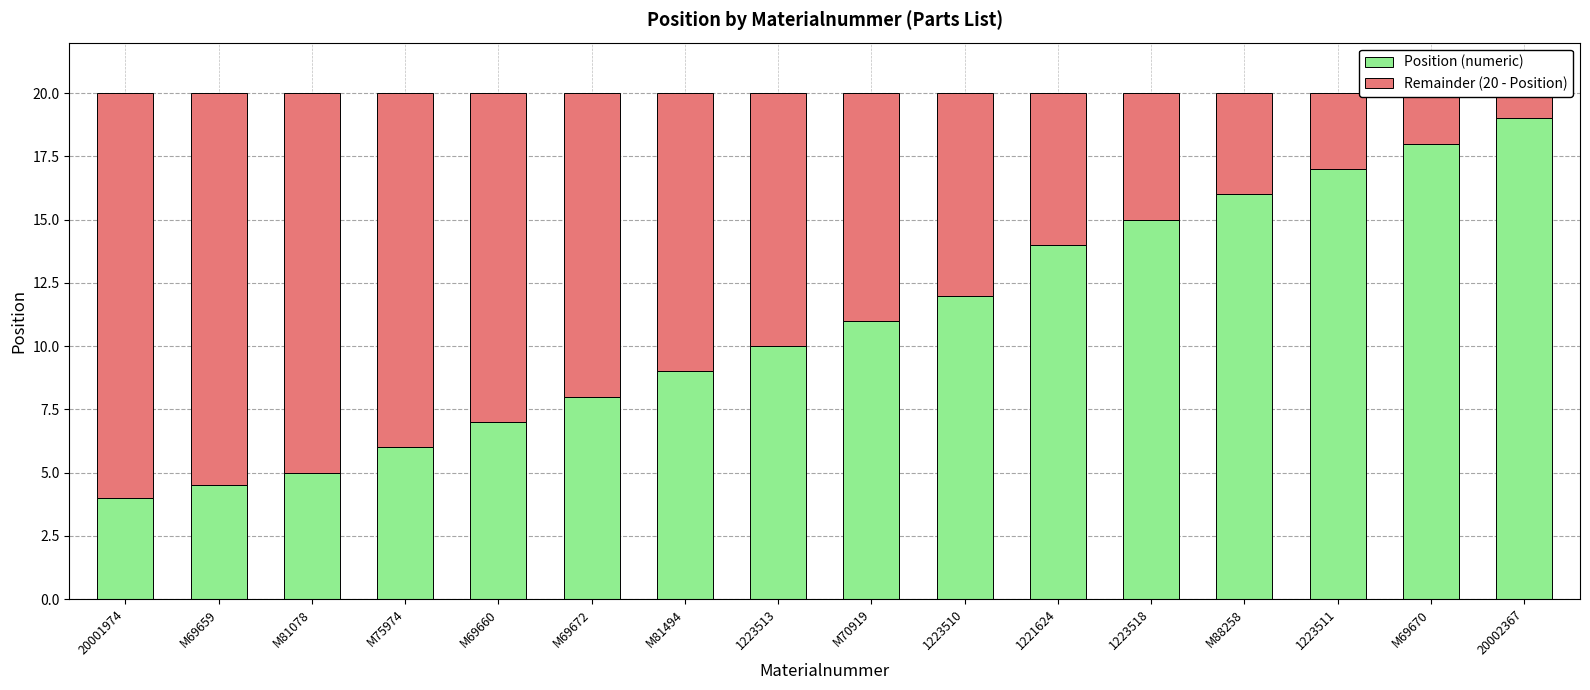

The value of Remainder (20 - Position) at M69659 is 10.6. True or false?

False